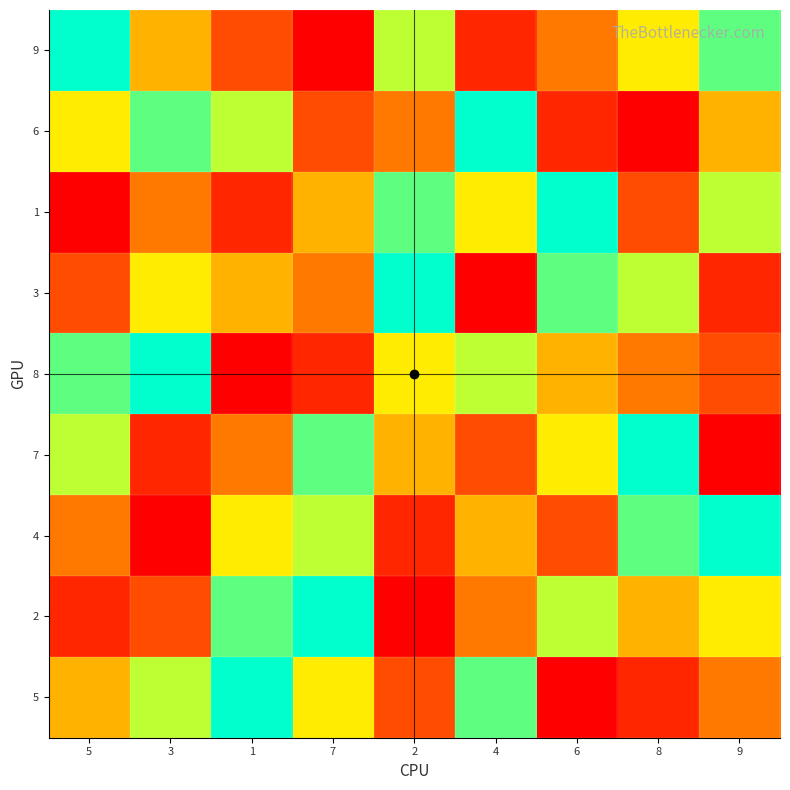

Count the number of data series in this chart.

9